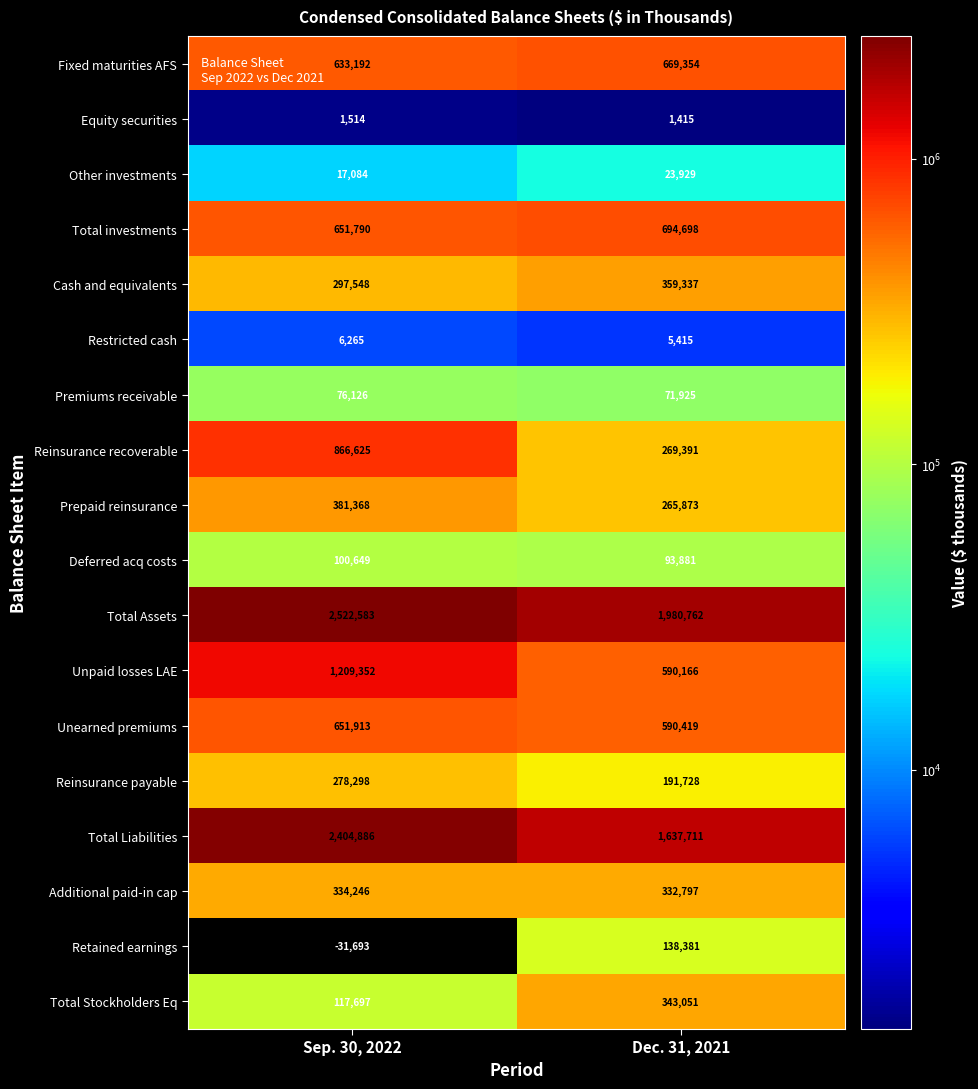

At how many categories does at least one series exceed 1408702?

2